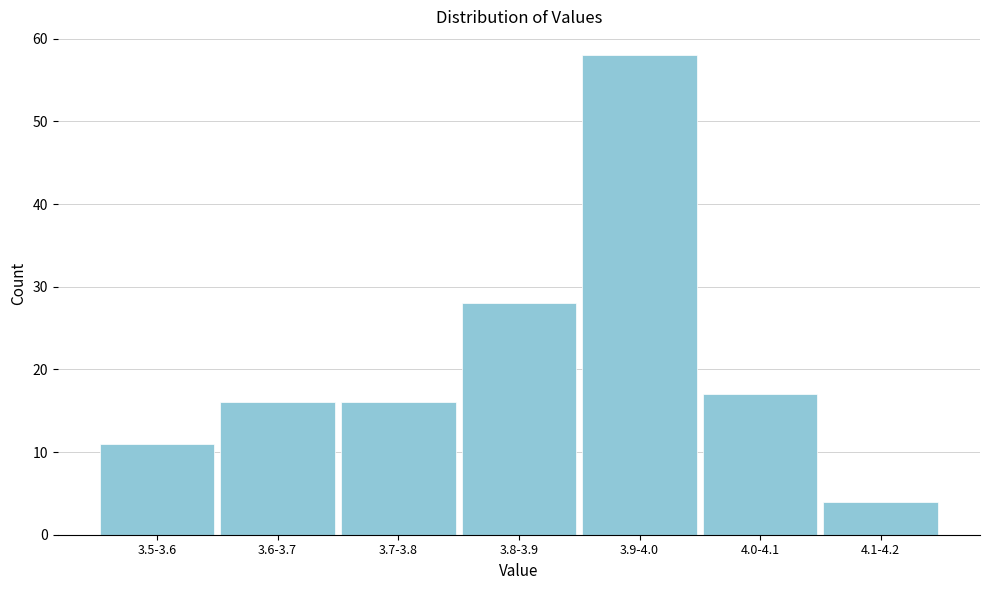

Reading left to right, transcribe all the data shown in this chart.

3.5-3.6=11	3.6-3.7=16	3.7-3.8=16	3.8-3.9=28	3.9-4.0=58	4.0-4.1=17	4.1-4.2=4